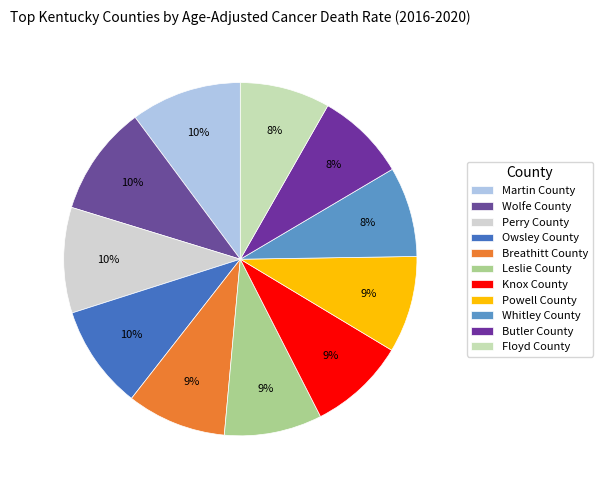

Which category has the biggest portion of the pie?

Martin County